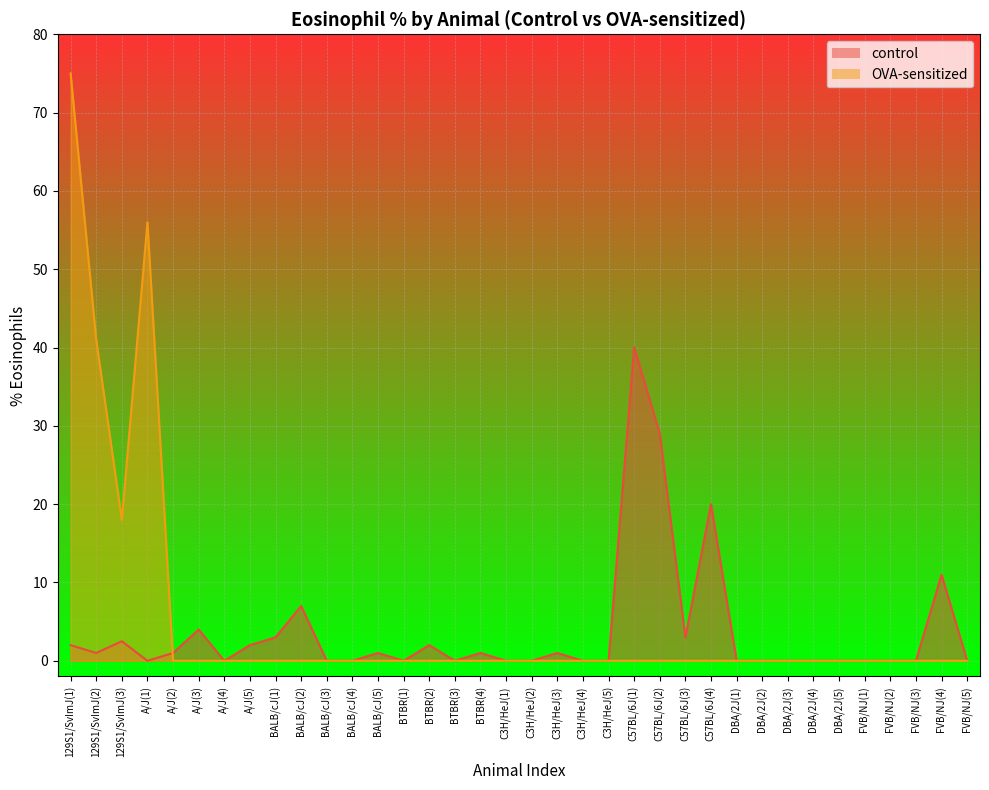

At which label is control closest to 20?

C57BL/6J(4)